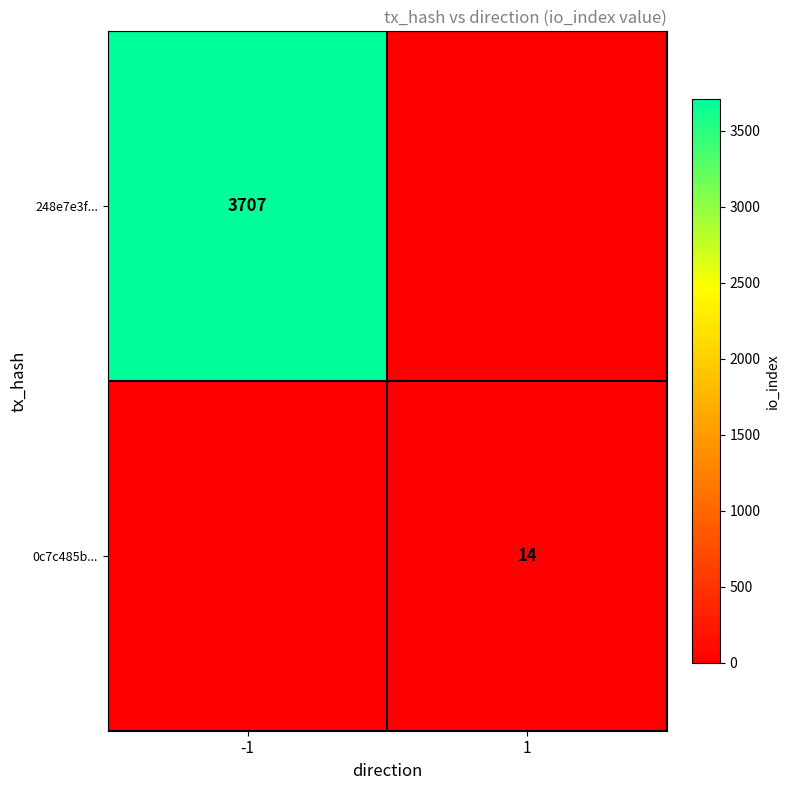

The 0c7c485b... series shows 14 at 1. True or false?

True